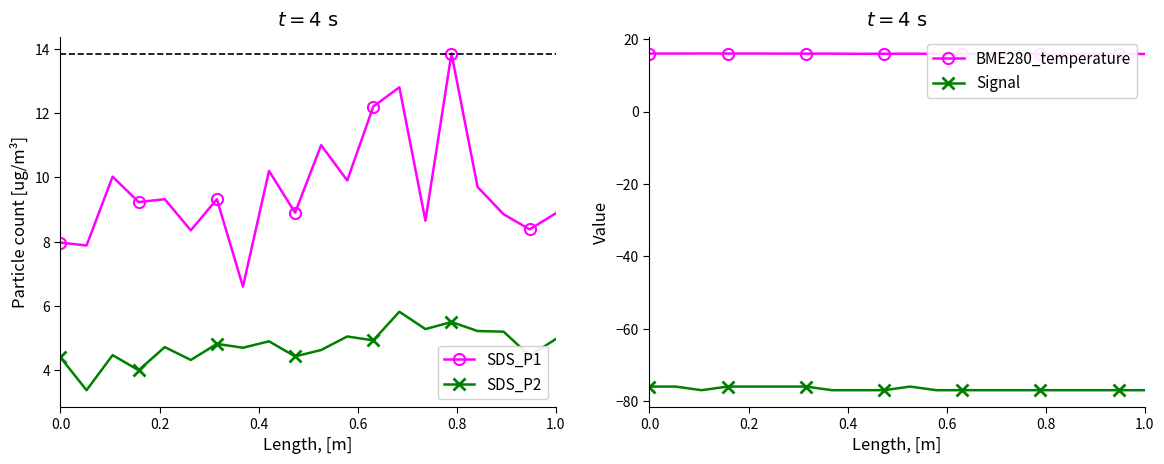

Reading right to left, list all the values displayed in this chart.

SDS_P1: 8.9	8.4	8.8	9.7	13.8	8.7	12.8	12.2	9.9	11.0	8.9	10.2	6.6	9.3	8.3	9.3	9.2	10.0	7.9	8.0
SDS_P2: 5.0	4.5	5.2	5.2	5.5	5.3	5.8	4.9	5.0	4.6	4.4	4.9	4.7	4.8	4.3	4.7	4.0	4.5	3.4	4.4
BME280_temperature: 15.9	15.9	15.9	15.9	15.9	15.9	15.9	15.9	16.0	16.0	16.0	16.0	16.0	16.0	16.0	16.0	16.0	16.0	16.0	16.0
Signal: -77.0	-77.0	-77.0	-77.0	-77.0	-77.0	-77.0	-77.0	-77.0	-76.0	-77.0	-77.0	-77.0	-76.0	-76.0	-76.0	-76.0	-77.0	-76.0	-76.0